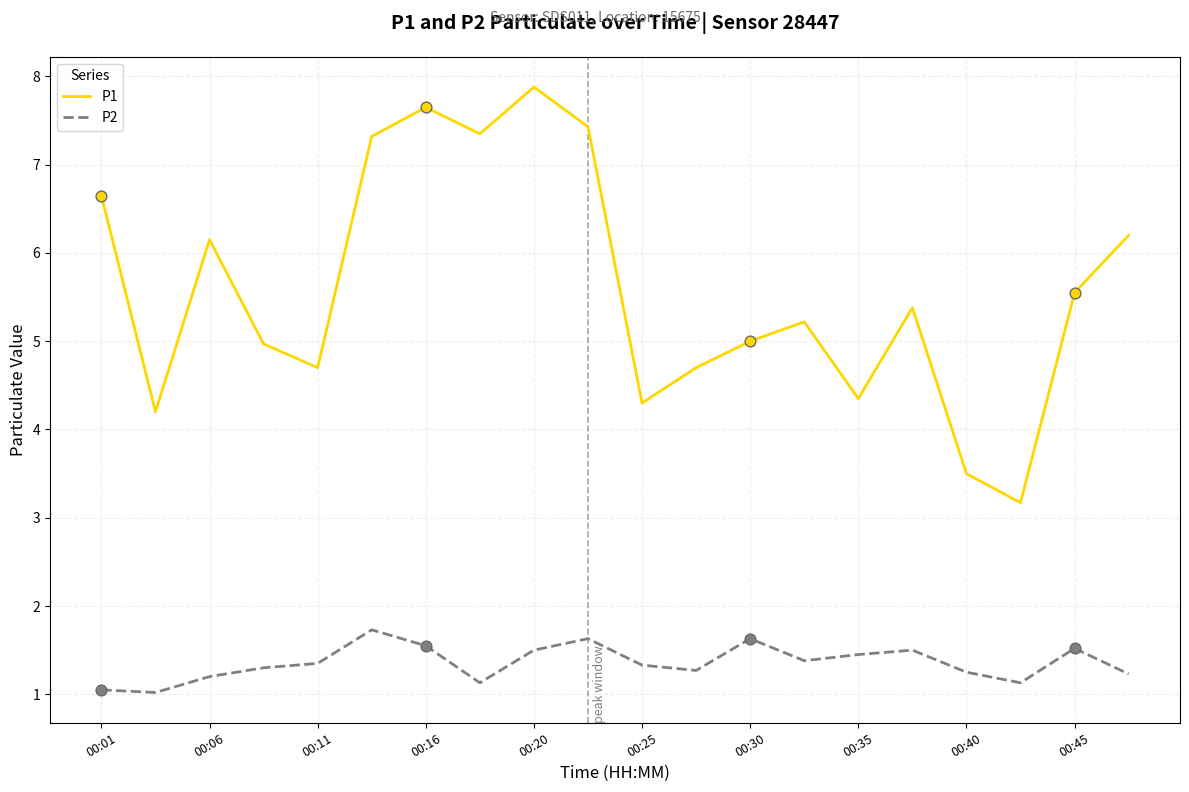

What is the difference between the maximum and minimum values in the P2 series?

0.7